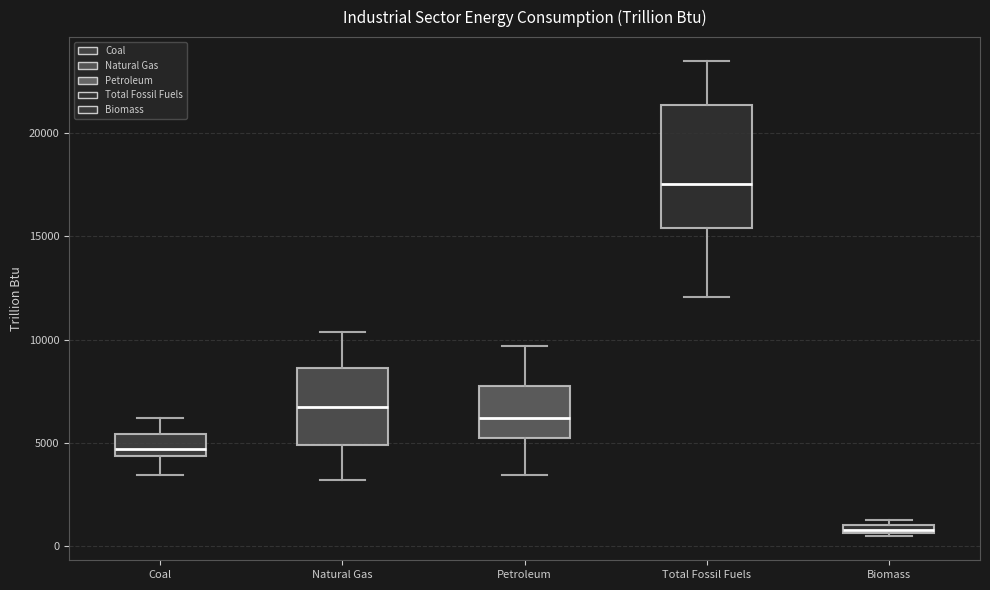

Where is the upper edge of the box for Total Fossil Fuels on the y-axis? The values are not printed on the chart, so give them approximately, as read against the axis.

21500